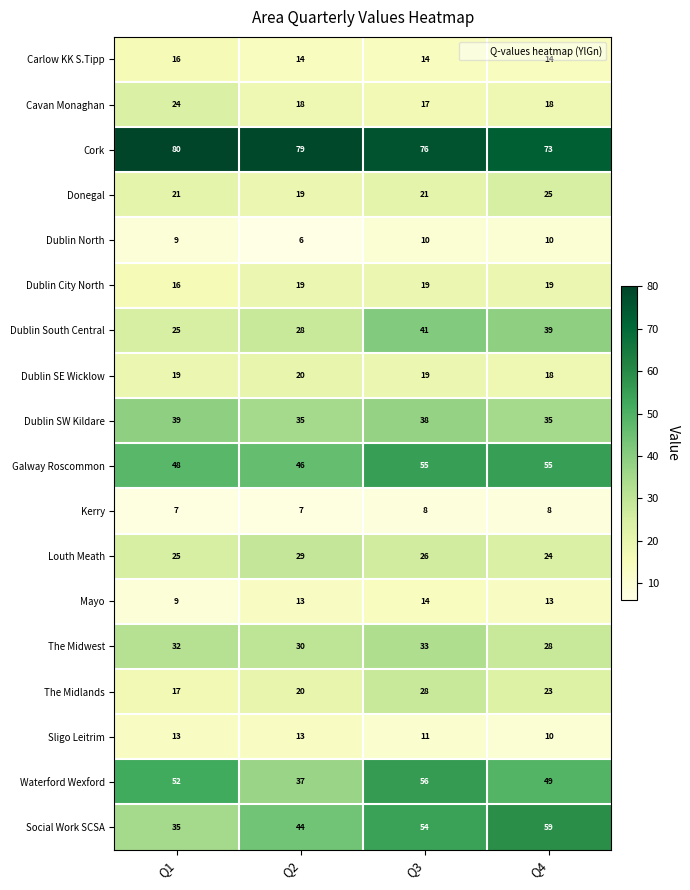

What is the approximate value of The Midlands at Q3?

28